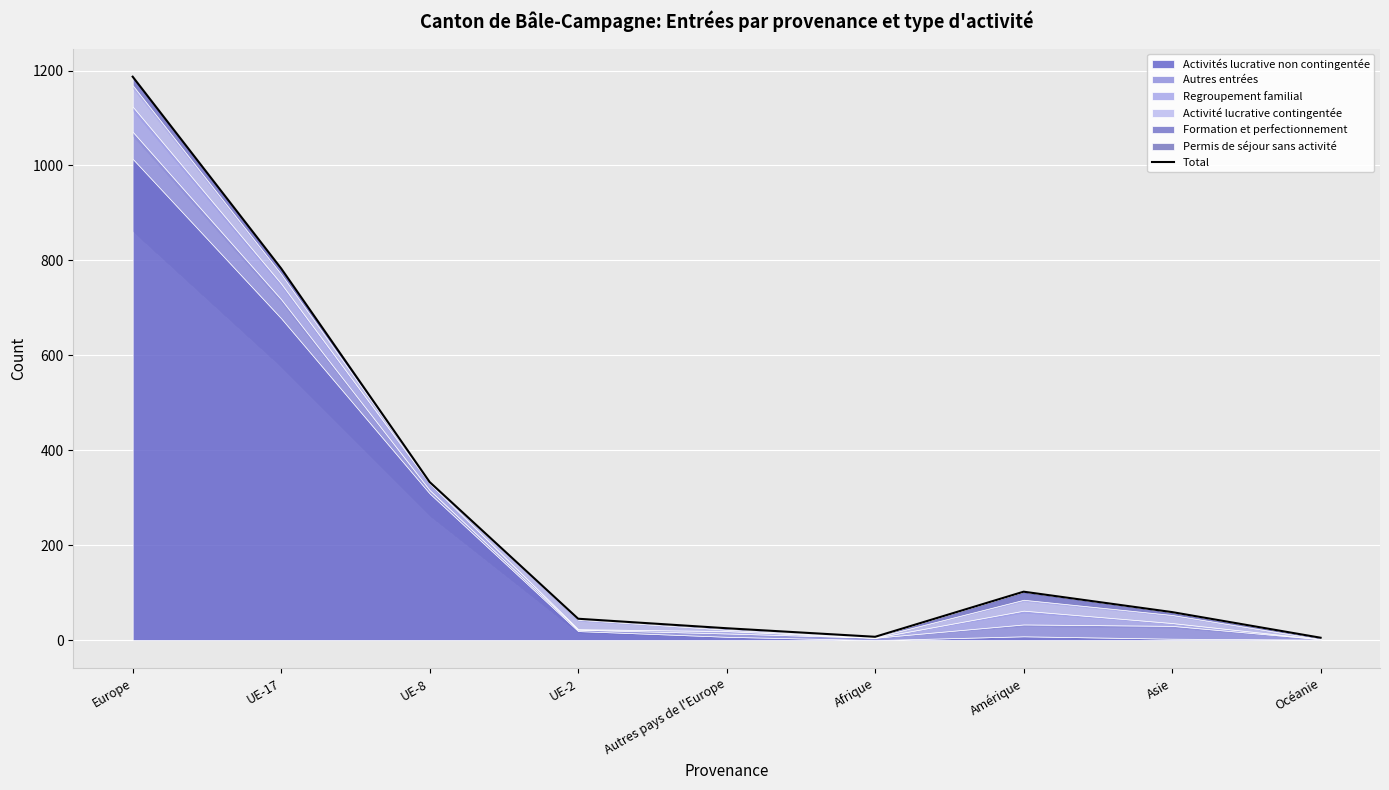

Does the chart display data point markers on the line(s)?

No